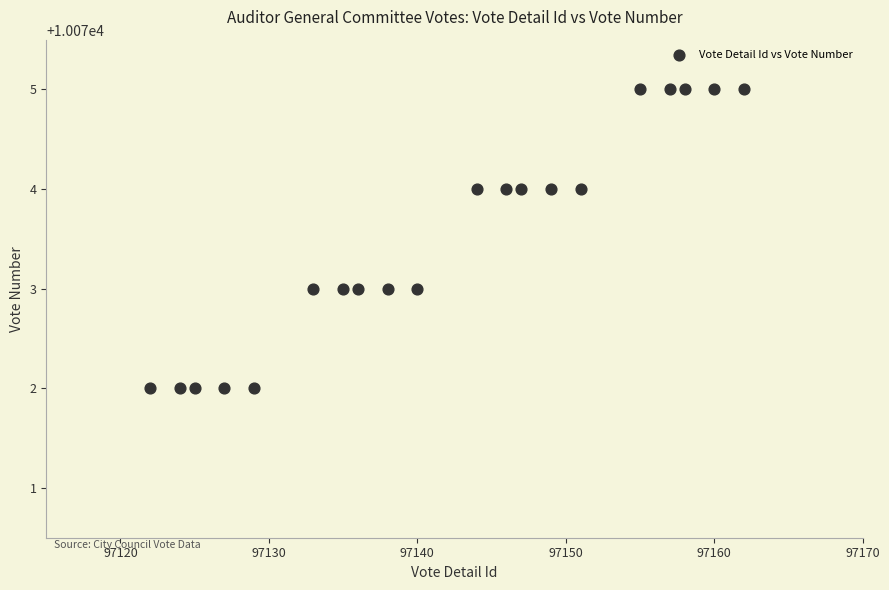

What is the range of X values (max minus min)?

40